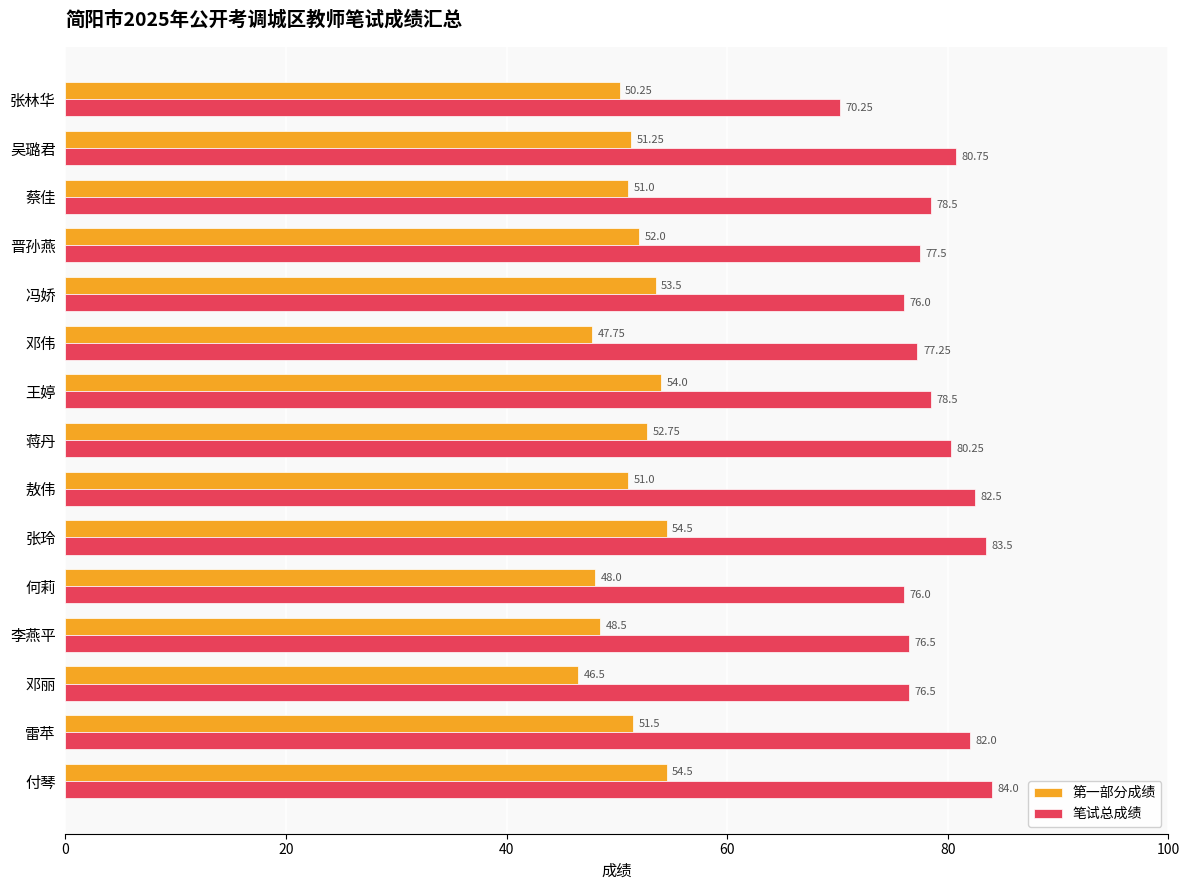

Which series has the largest range (max minus min)?

笔试总成绩